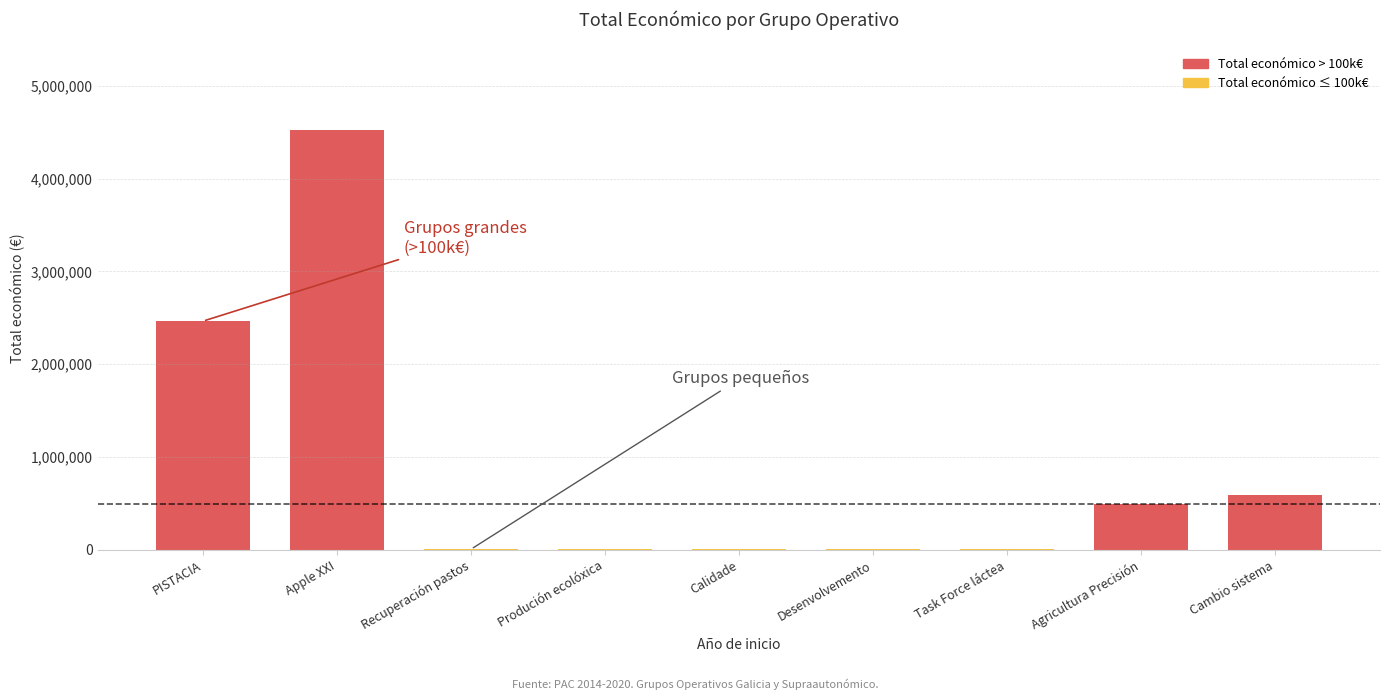

The value at Agricultura Precisión is 718877. True or false?

False